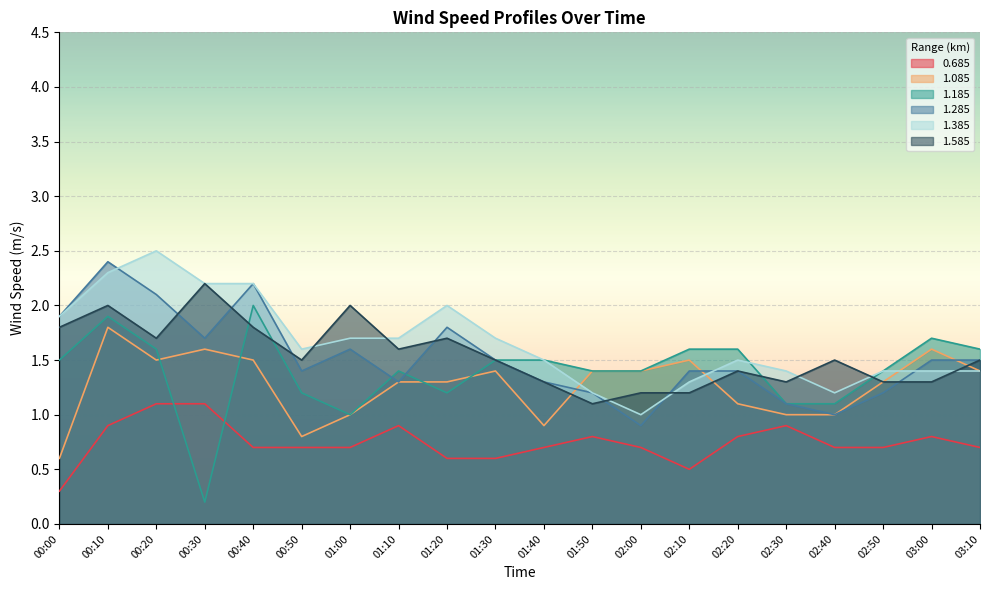

Reading left to right, transcribe all the data shown in this chart.

0.685: 0.3	0.9	1.1	1.1	0.7	0.7	0.7	0.9	0.6	0.6	0.7	0.8	0.7	0.5	0.8	0.9	0.7	0.7	0.8	0.7
1.085: 0.6	1.8	1.5	1.6	1.5	0.8	1.0	1.3	1.3	1.4	0.9	1.4	1.4	1.5	1.1	1.0	1.0	1.3	1.6	1.4
1.185: 1.5	1.9	1.6	0.2	2.0	1.2	1.0	1.4	1.2	1.5	1.5	1.4	1.4	1.6	1.6	1.1	1.1	1.4	1.7	1.6
1.285: 1.9	2.4	2.1	1.7	2.2	1.4	1.6	1.3	1.8	1.5	1.3	1.2	0.9	1.4	1.4	1.1	1.0	1.2	1.5	1.5
1.385: 1.9	2.3	2.5	2.2	2.2	1.6	1.7	1.7	2.0	1.7	1.5	1.2	1.0	1.3	1.5	1.4	1.2	1.4	1.4	1.4
1.585: 1.8	2.0	1.7	2.2	1.8	1.5	2.0	1.6	1.7	1.5	1.3	1.1	1.2	1.2	1.4	1.3	1.5	1.3	1.3	1.5